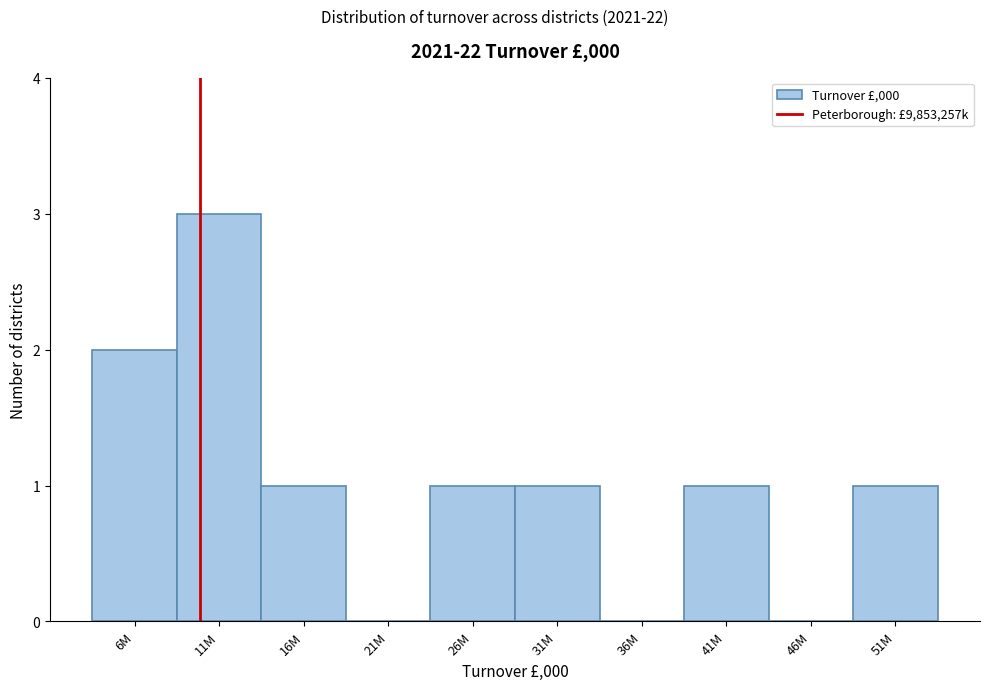

Reading left to right, list all the values displayed in this chart.

6M=2	11M=3	16M=1	21M=0	26M=1	31M=1	36M=0	41M=1	46M=0	51M=1